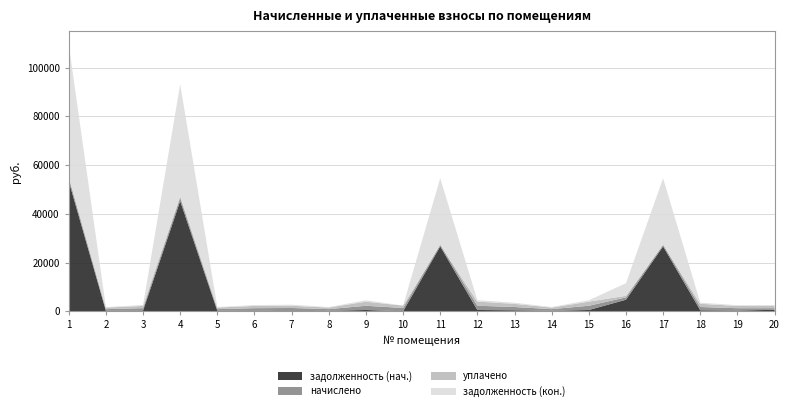

Reading left to right, extract all data points from this chart.

задолженность (нач.): 53425.4	202.5	295.0	45246.7	204.4	294.4	0.0	203.1	524.8	0.0	26624.6	531.8	406.9	202.5	525.5	4749.6	26624.6	408.9	291.0	606.8
начислено: 1343.2	669.4	975.5	1338.8	673.8	973.3	1349.8	671.6	1735.2	1345.4	669.4	1741.8	1345.4	669.4	1737.4	953.5	669.4	1352.0	962.3	665.0
уплачено: 500.2	648.7	945.4	700.0	653.0	943.2	899.9	650.9	1681.6	970.9	0.0	1695.6	1303.9	648.7	1683.7	673.7	0.0	1310.3	932.6	1045.6
задолженность (кон.): 54268.5	223.1	325.2	45885.5	224.6	324.4	449.9	223.9	578.4	0.0	27294.0	582.2	448.5	223.1	579.1	5148.4	27294.0	450.7	320.8	222.0